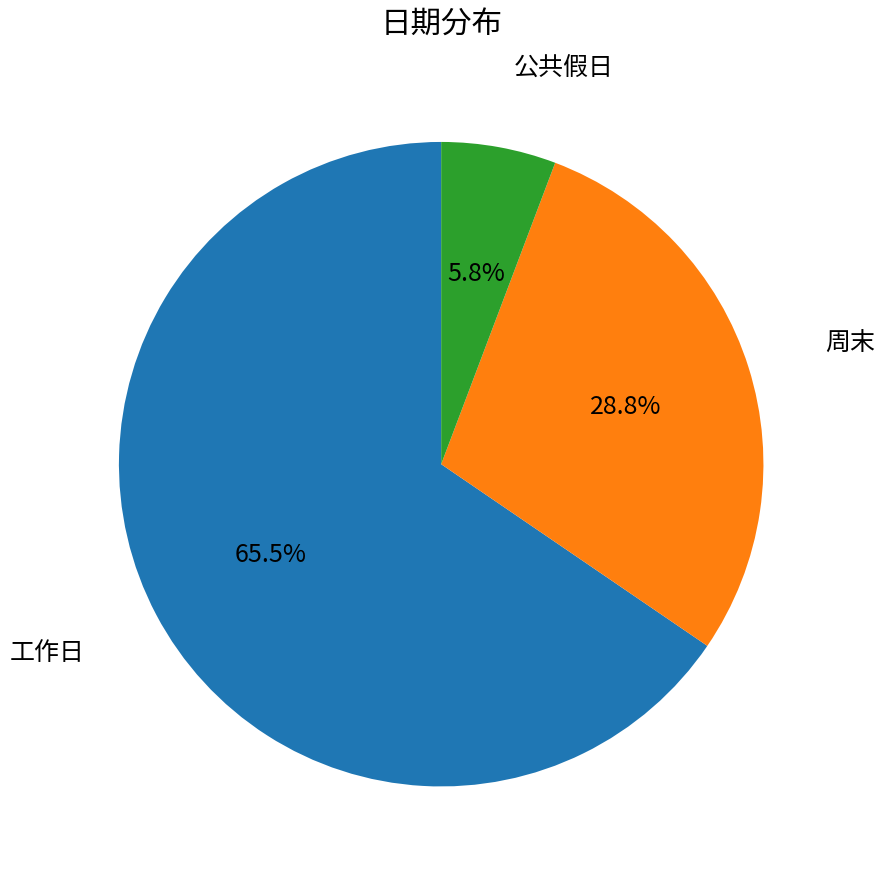

Approximately how many times larger is the value at 公共假日 compared to 周末?

0.2